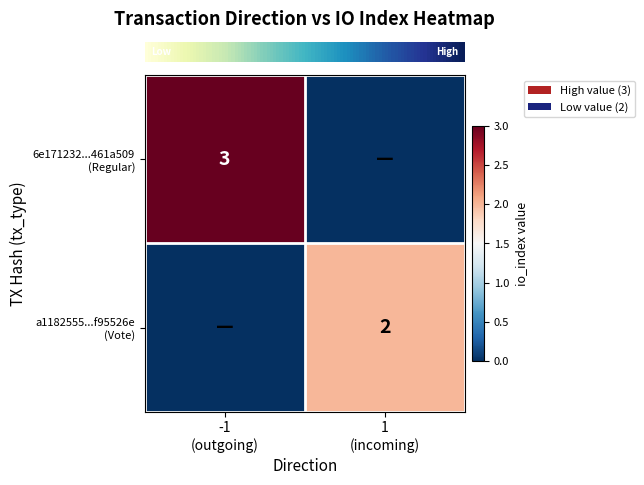

Which label corresponds to the smallest value in the chart?

1
(incoming)